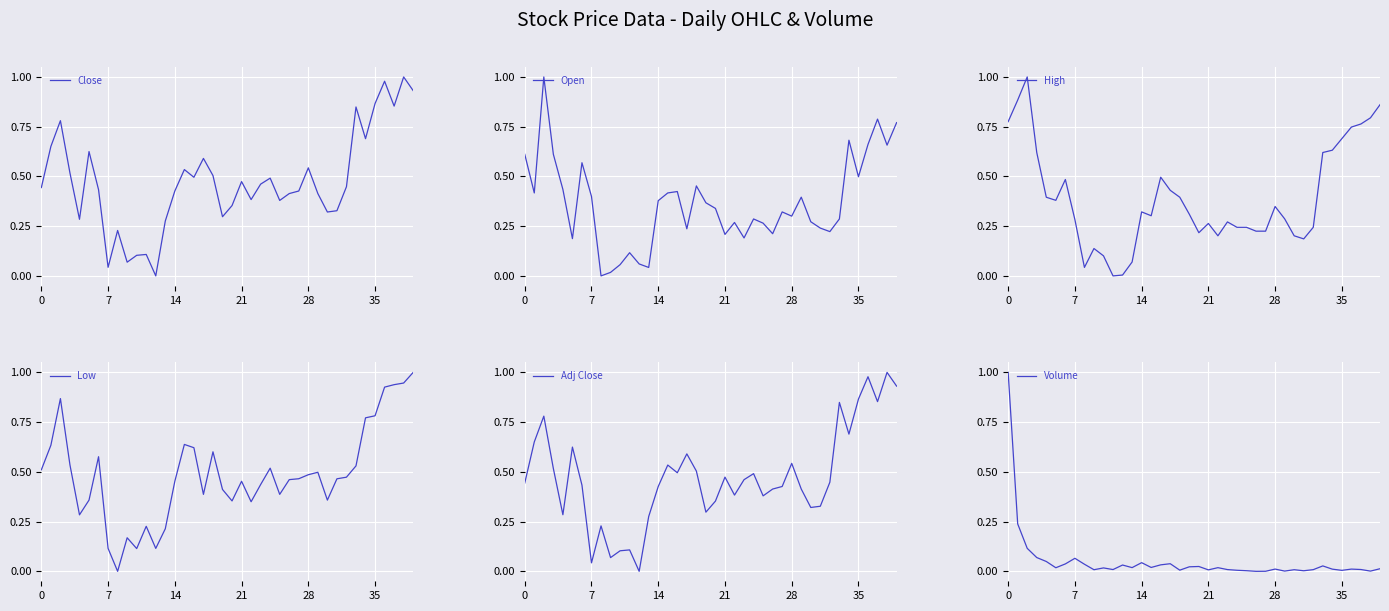

Which series has the largest range (max minus min)?

Close